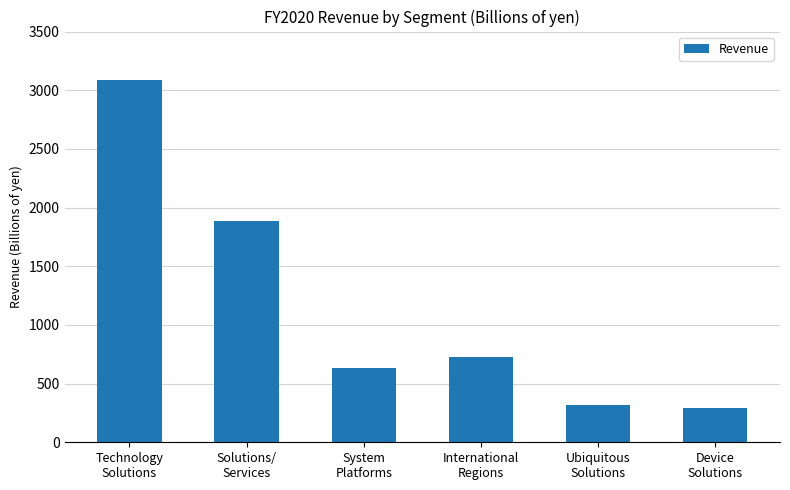

What is the minimum value shown in the chart?

293.8